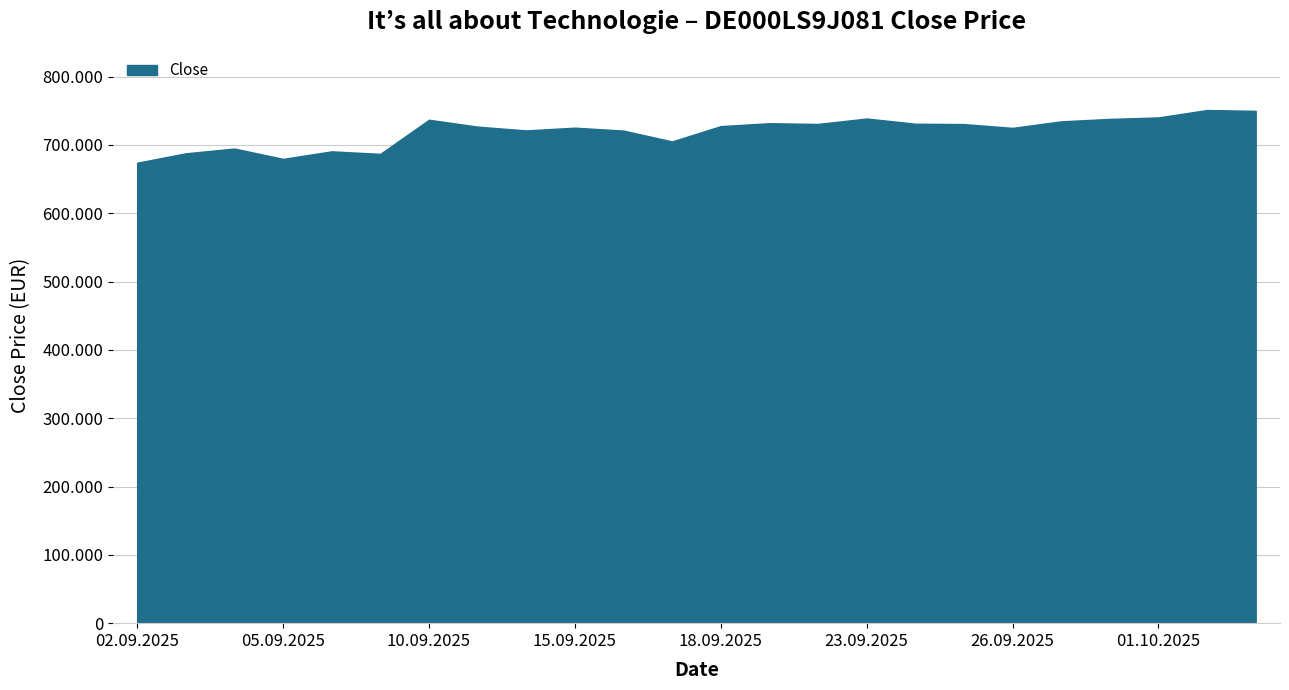

What is the difference between the maximum and minimum values?

77202